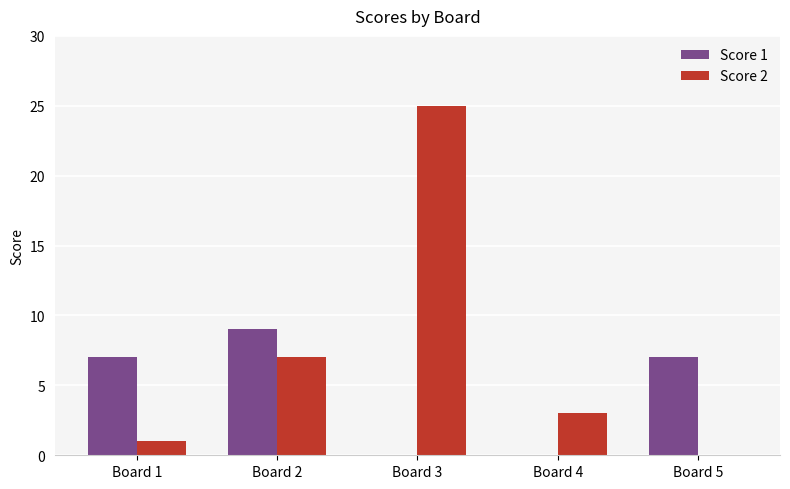

Between Board 1 and Board 3, which series saw the biggest shift?

Score 2